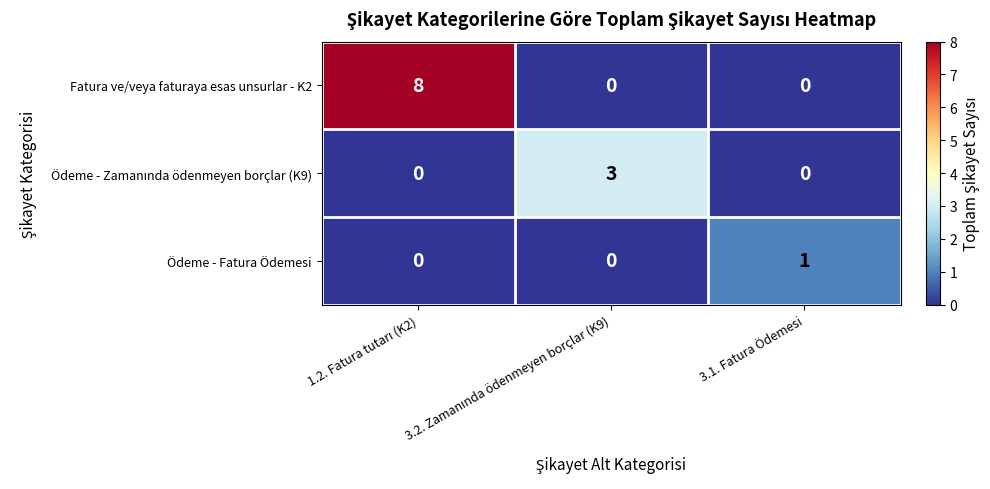

How many Ödeme - Fatura Ödemesi values are between 0 and 1?

3